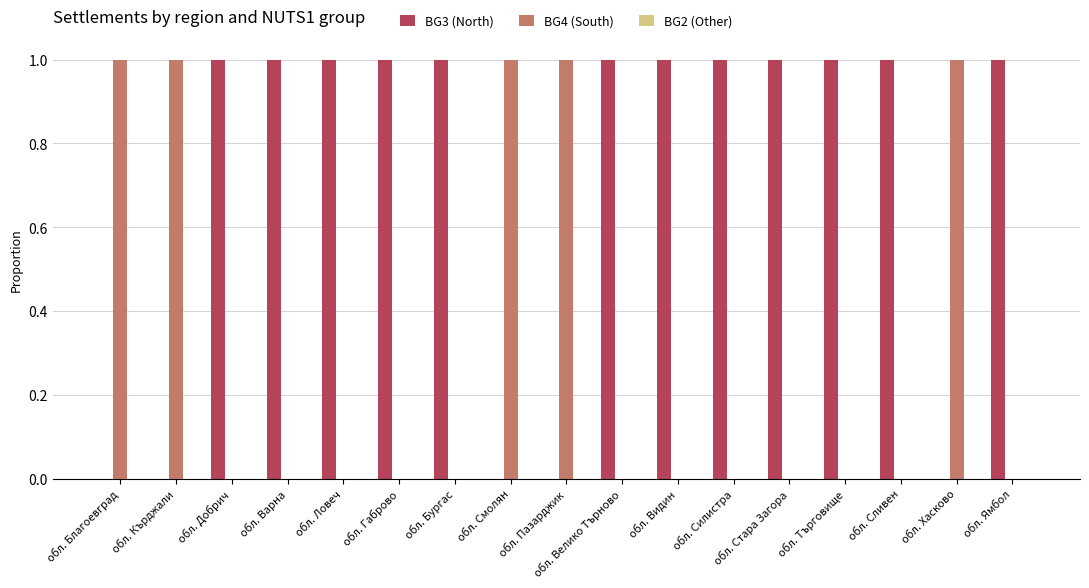

The BG4 (South) series shows 1 at обл. Хасково. True or false?

True